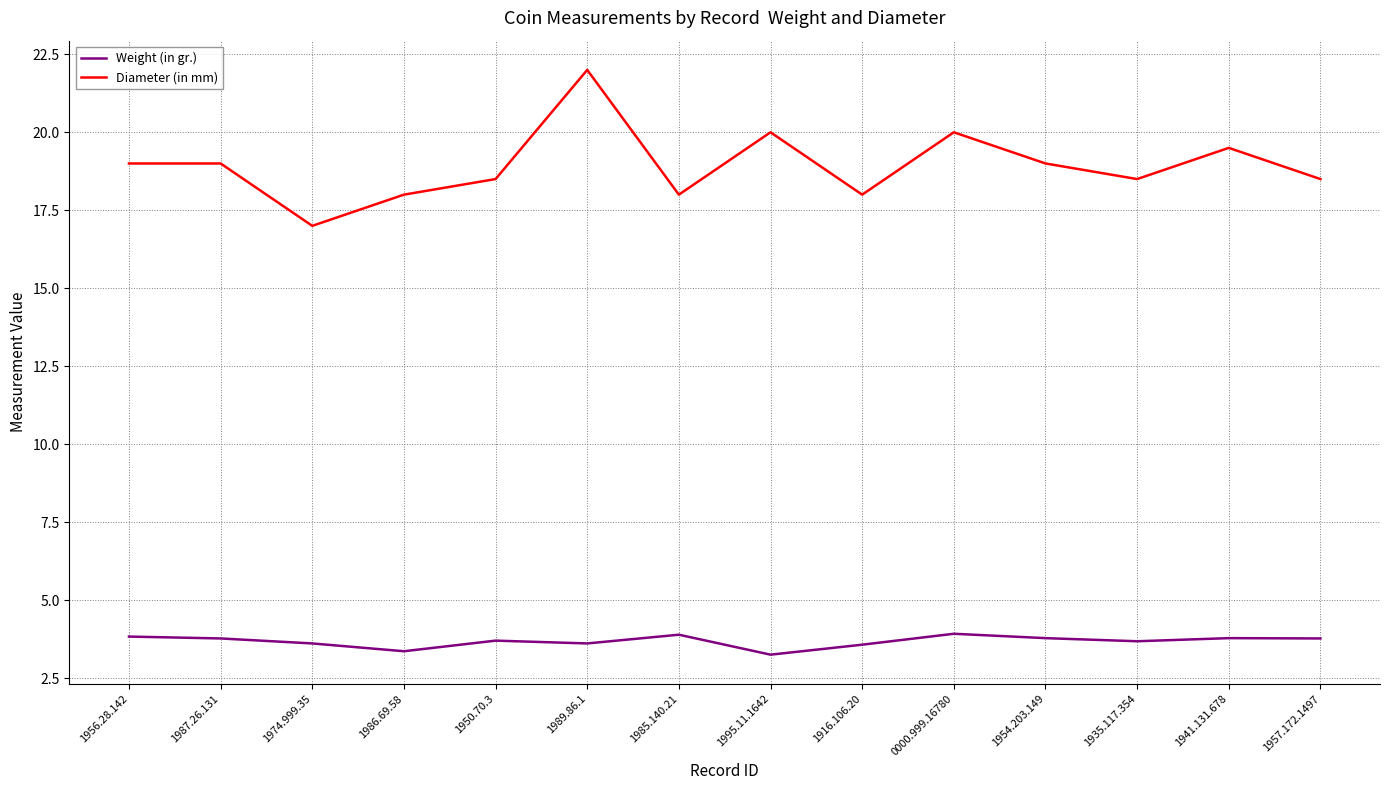

How many interior local valleys does the Diameter (in mm) series have?

4